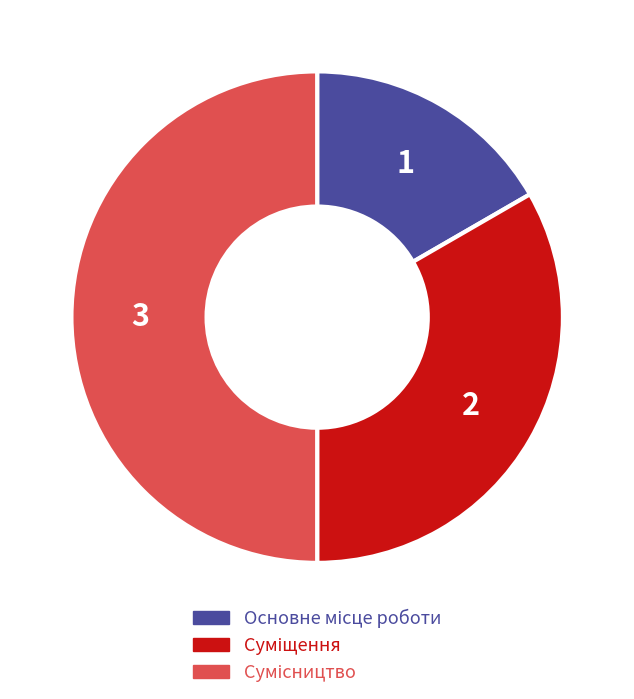

What percentage is the Суміщення slice, to the nearest percent?

33%